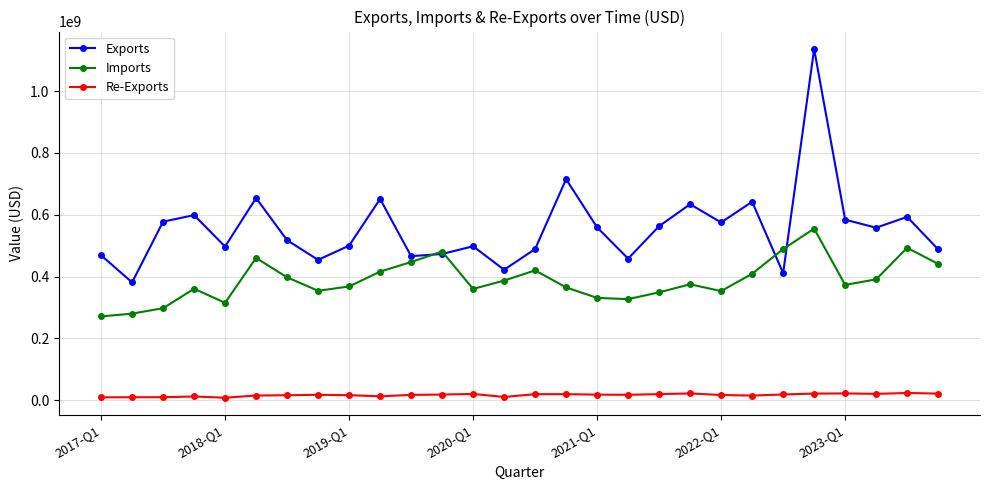

True or false: Exports has more than 2 points higher than both neighbors.

True